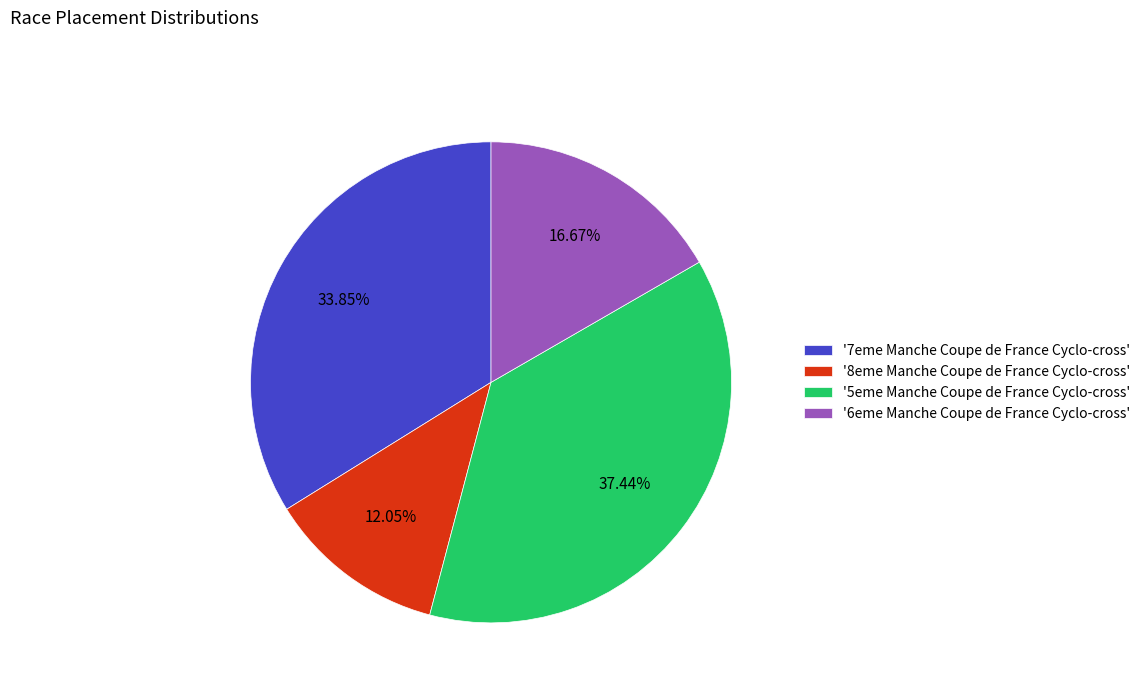

Is the sum of '5eme Manche Coupe de France Cyclo-cross' and '7eme Manche Coupe de France Cyclo-cross' greater than half?

Yes